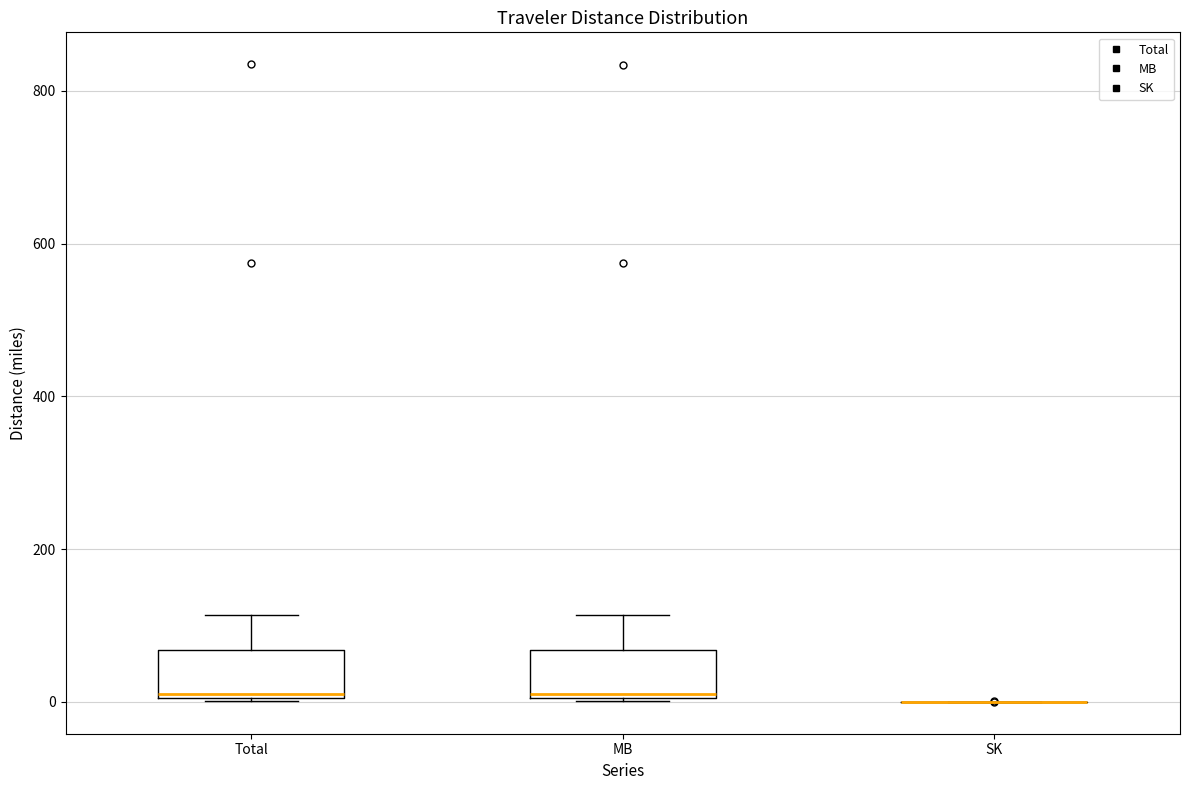

Where is the upper edge of the box for MB on the y-axis? The values are not printed on the chart, so give them approximately, as read against the axis.

60